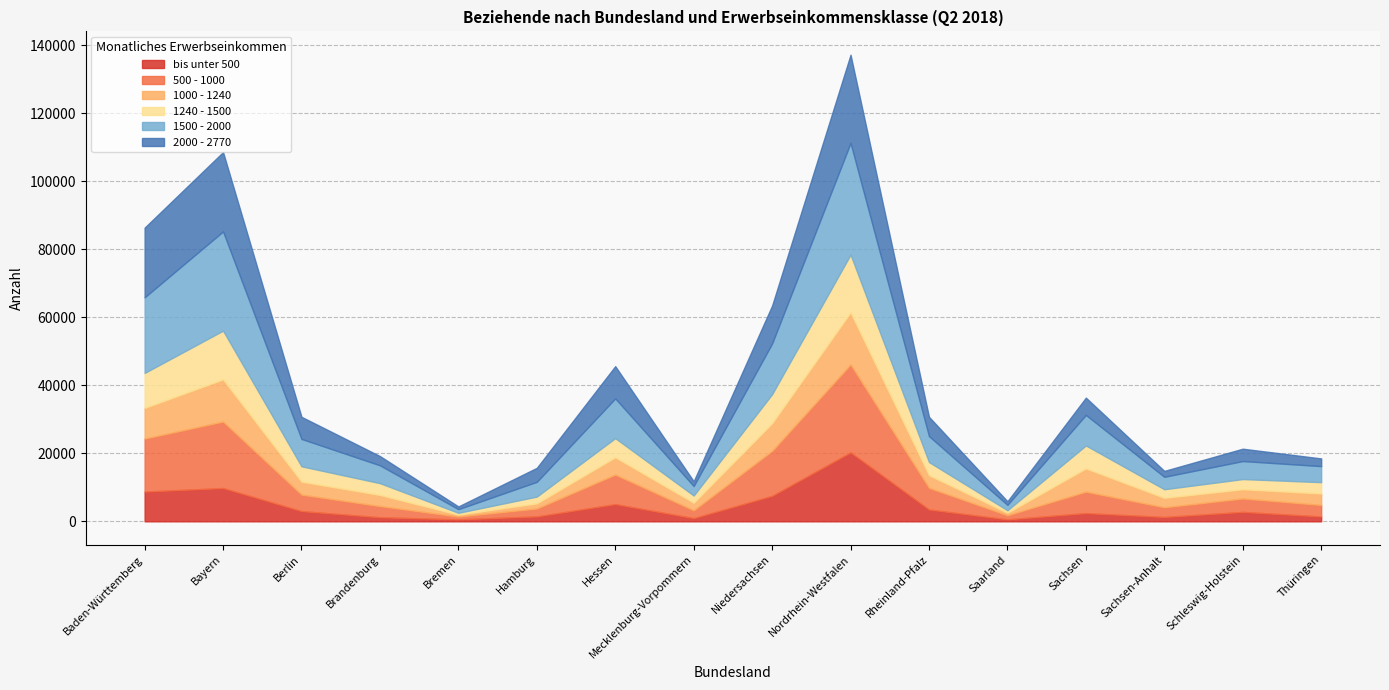

Reading left to right, extract all data points from this chart.

bis unter 500: Baden-Württemberg=8744	Bayern=9787	Berlin=3009	Brandenburg=1204	Bremen=580	Hamburg=1442	Hessen=5067	Mecklenburg-Vorpommern=946	Niedersachsen=7493	Nordrhein-Westfalen=20265	Rheinland-Pfalz=3477	Saarland=577	Sachsen=2417	Sachsen-Anhalt=1288	Schleswig-Holstein=2771	Thüringen=1437
500 - 1000: Baden-Württemberg=15587	Bayern=19552	Berlin=4852	Brandenburg=3286	Bremen=840	Hamburg=2335	Hessen=8676	Mecklenburg-Vorpommern=2303	Niedersachsen=13237	Nordrhein-Westfalen=25856	Rheinland-Pfalz=6366	Saarland=1215	Sachsen=6306	Sachsen-Anhalt=2840	Schleswig-Holstein=3952	Thüringen=3392
1000 - 1240: Baden-Württemberg=9009	Bayern=12397	Berlin=3811	Brandenburg=3264	Bremen=536	Hamburg=1505	Hessen=5087	Mecklenburg-Vorpommern=2225	Niedersachsen=8149	Nordrhein-Westfalen=15314	Rheinland-Pfalz=3730	Saarland=727	Sachsen=6841	Sachsen-Anhalt=2778	Schleswig-Holstein=2705	Thüringen=3365
1240 - 1500: Baden-Württemberg=10279	Bayern=14315	Berlin=4503	Brandenburg=3464	Bremen=547	Hamburg=1996	Hessen=5623	Mecklenburg-Vorpommern=2119	Niedersachsen=8506	Nordrhein-Westfalen=16970	Rheinland-Pfalz=3851	Saarland=737	Sachsen=6738	Sachsen-Anhalt=2528	Schleswig-Holstein=2992	Thüringen=3315
1500 - 2000: Baden-Württemberg=22220	Bayern=29158	Berlin=8044	Brandenburg=5250	Bremen=1073	Hamburg=4330	Hessen=11677	Mecklenburg-Vorpommern=2777	Niedersachsen=14912	Nordrhein-Westfalen=32824	Rheinland-Pfalz=7627	Saarland=1586	Sachsen=8968	Sachsen-Anhalt=3651	Schleswig-Holstein=5294	Thüringen=4721
2000 - 2770: Baden-Württemberg=20483	Bayern=23326	Berlin=6499	Brandenburg=2712	Bremen=799	Hamburg=4116	Hessen=9476	Mecklenburg-Vorpommern=1407	Niedersachsen=11132	Nordrhein-Westfalen=25921	Rheinland-Pfalz=5667	Saarland=1054	Sachsen=5084	Sachsen-Anhalt=1736	Schleswig-Holstein=3634	Thüringen=2259